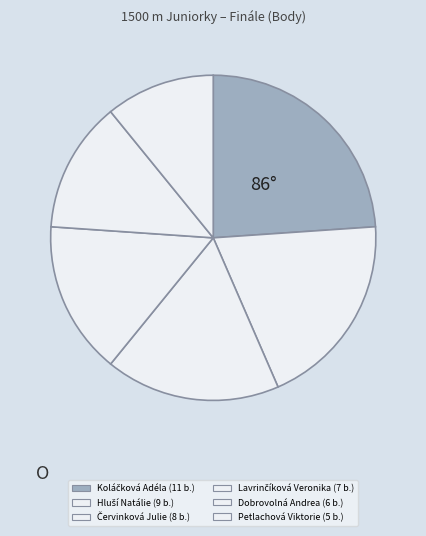

True or false: Petlachová Viktorie accounts for 20% of the total.

False